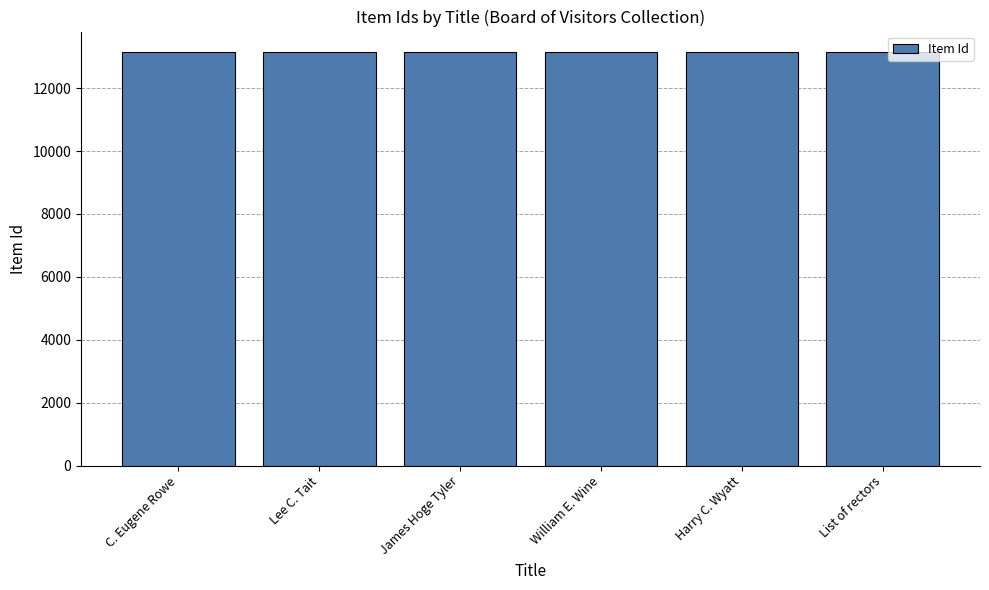

What is the ratio of the value at List of rectors to the value at C. Eugene Rowe?

1.0